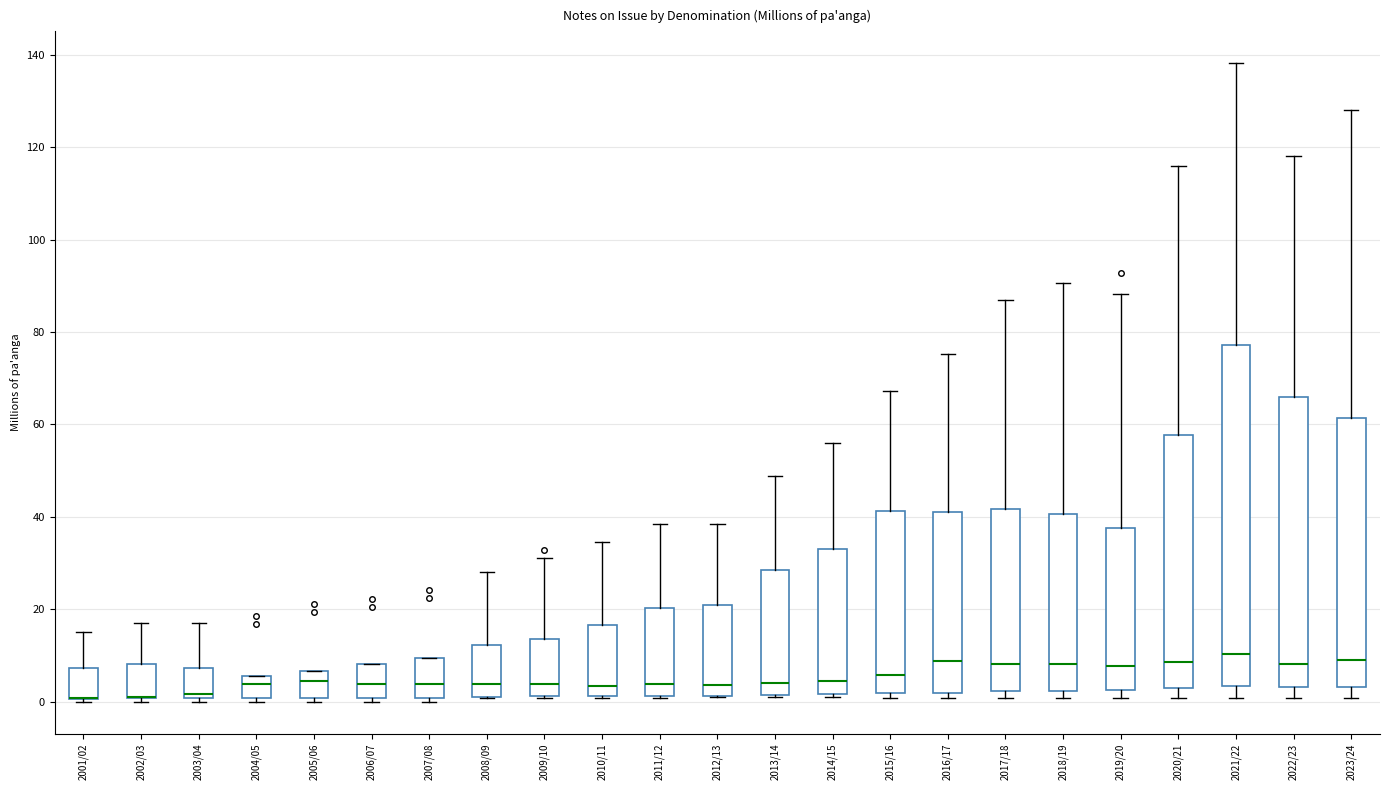

Reading left to right, transcribe this box plot: for each box, give where its median line is, the range the box spans, and where its two whiskers end, as read against the y-axis. The values are not printed on the chart, so give them approximately, as read against the axis.

2001/02: median 0 (drawn on the box's lower edge), box 0 to 8, whiskers 0 to 16
2002/03: median 2 (drawn on the box's lower edge), box 0 to 8, whiskers 0 (just below the box's lower edge) to 18
2003/04: median 2, box 0 to 8, whiskers 0 (just below the box's lower edge) to 18
2004/05: median 4, box 0 to 6, whiskers 0 (just below the box's lower edge) to 6
2005/06: median 4, box 0 to 6, whiskers 0 (just below the box's lower edge) to 6
2006/07: median 4, box 0 to 8, whiskers 0 (just below the box's lower edge) to 8
2007/08: median 4, box 0 to 10, whiskers 0 (just below the box's lower edge) to 10
2008/09: median 4, box 2 to 12, whiskers 0 to 28
2009/10: median 4, box 2 to 14, whiskers 0 to 32
2010/11: median 4, box 2 to 16, whiskers 0 to 34
2011/12: median 4, box 2 to 20, whiskers 0 to 38
2012/13: median 4, box 2 to 20, whiskers 0 to 38
2013/14: median 4, box 2 to 28, whiskers 2 to 48
2014/15: median 4, box 2 to 34, whiskers 2 (just below the box's lower edge) to 56
2015/16: median 6, box 2 to 42, whiskers 0 to 68
2016/17: median 8, box 2 to 40, whiskers 0 to 76
2017/18: median 8, box 2 to 42, whiskers 0 to 86
2018/19: median 8, box 2 to 40, whiskers 0 to 90
2019/20: median 8, box 2 to 38, whiskers 0 to 88
2020/21: median 8, box 4 to 58, whiskers 0 to 116
2021/22: median 10, box 4 to 78, whiskers 0 to 138
2022/23: median 8, box 4 to 66, whiskers 0 to 118
2023/24: median 10, box 4 to 62, whiskers 0 to 128